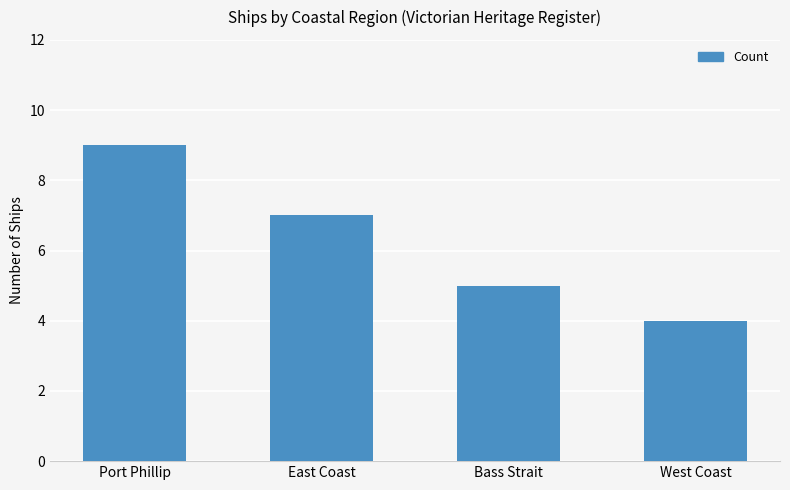

Where does the data first go above 7?

Port Phillip